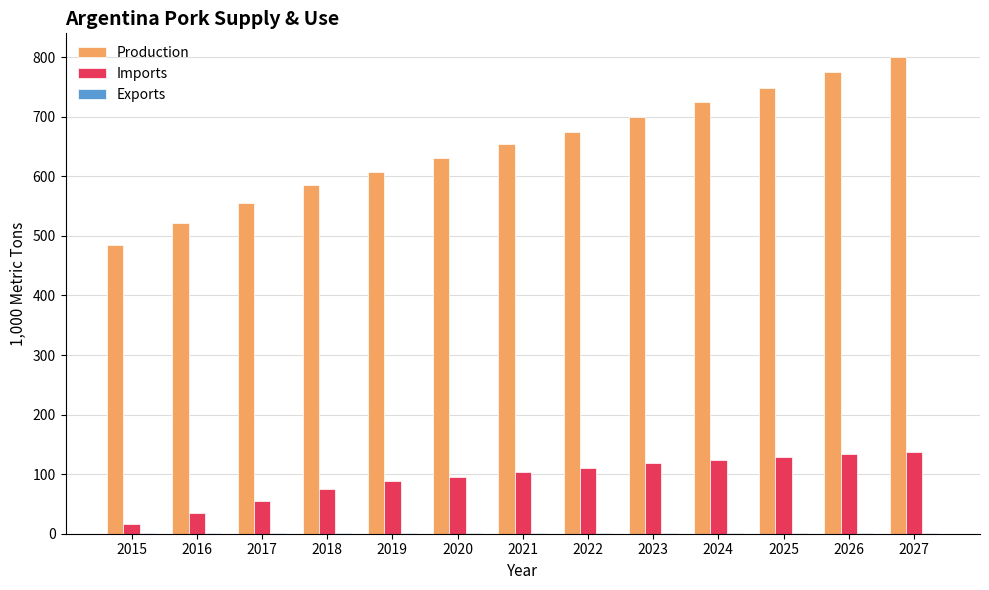

How many series are shown in this chart?

3